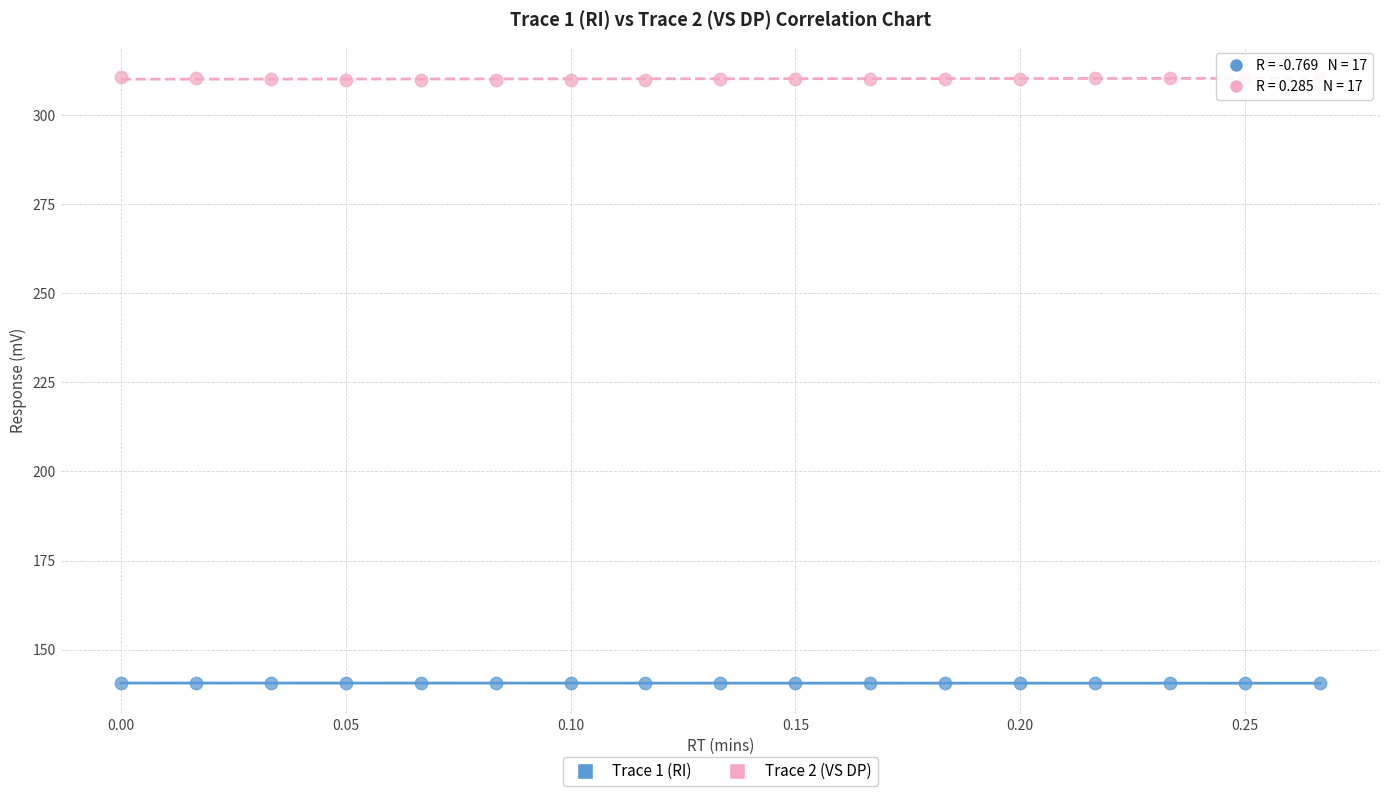

Which series contains the highest Y value?

Trace 2 (VS DP)